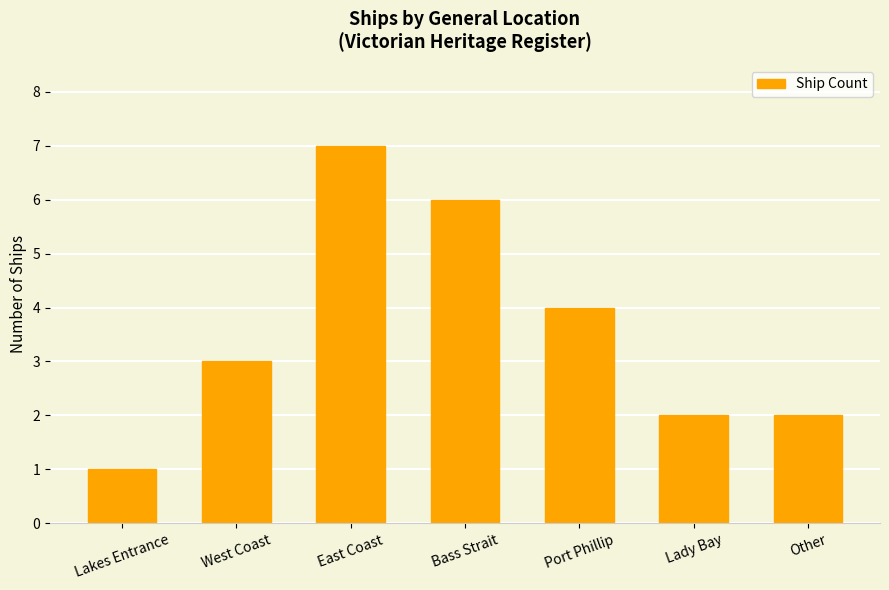

What is the difference between the maximum and second lowest values?

5